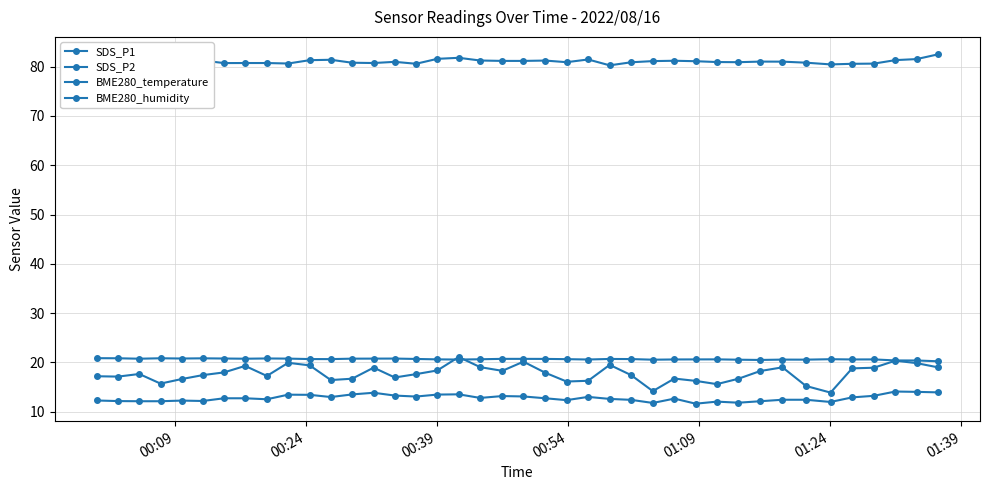

Reading left to right, list all the values displayed in this chart.

SDS_P1: 17.2	17.1	17.6	15.7	16.6	17.4	17.9	19.3	17.2	19.9	19.4	16.4	16.7	18.9	16.9	17.6	18.4	21.1	19.0	18.3	20.1	17.9	16.1	16.2	19.5	17.4	14.2	16.7	16.2	15.6	16.7	18.2	19.0	15.2	13.8	18.8	18.9	20.3	19.8	19.0
SDS_P2: 12.2	12.1	12.1	12.1	12.2	12.2	12.7	12.7	12.5	13.4	13.4	12.9	13.5	13.8	13.2	13.1	13.4	13.5	12.8	13.2	13.1	12.7	12.3	13.0	12.6	12.4	11.8	12.6	11.6	12.0	11.8	12.1	12.4	12.4	11.9	12.9	13.2	14.1	14.0	13.9
BME280_temperature: 20.8	20.8	20.7	20.8	20.8	20.8	20.8	20.7	20.8	20.8	20.7	20.6	20.7	20.8	20.8	20.7	20.6	20.6	20.6	20.7	20.7	20.7	20.6	20.6	20.7	20.7	20.5	20.6	20.6	20.6	20.5	20.5	20.6	20.5	20.6	20.6	20.6	20.4	20.4	20.2
BME280_humidity: 81.3	81.2	81.7	81.0	80.8	81.3	80.7	80.8	80.8	80.7	81.3	81.4	80.8	80.8	81.0	80.6	81.6	81.8	81.3	81.2	81.2	81.2	80.9	81.5	80.3	80.9	81.1	81.2	81.1	81.0	80.9	81.0	81.0	80.8	80.5	80.6	80.6	81.3	81.5	82.5